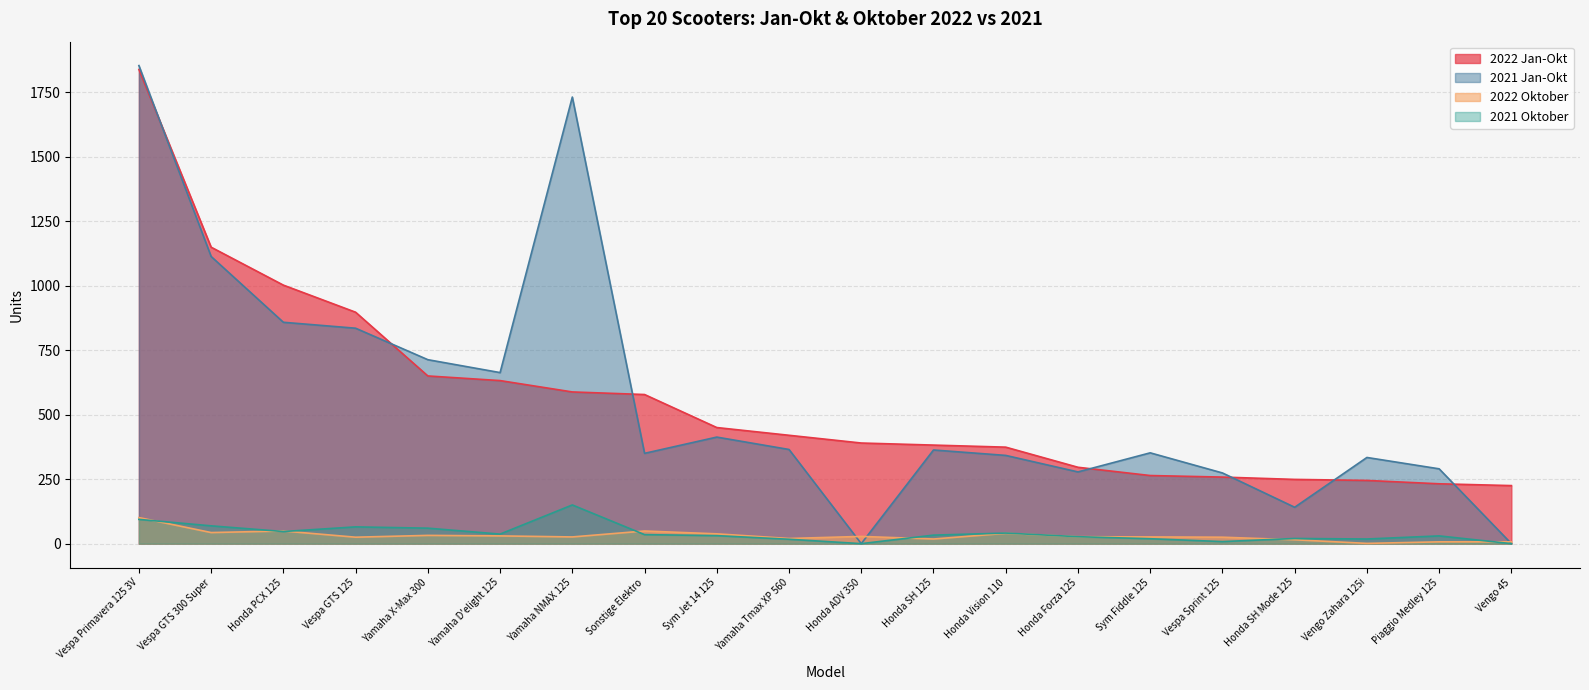

At how many categories does at least one series exceed 1132?

3